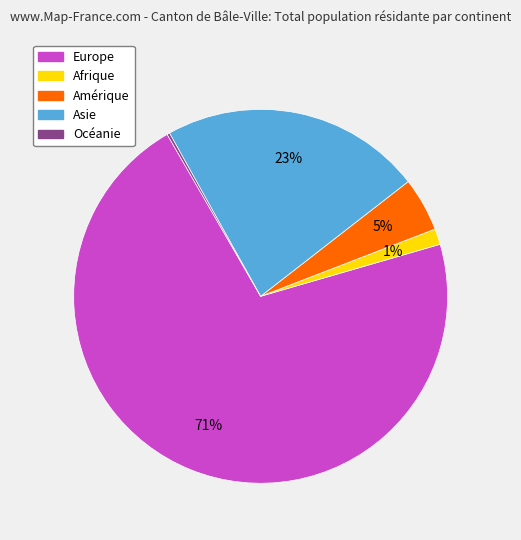

Is Europe the majority of the pie?

Yes